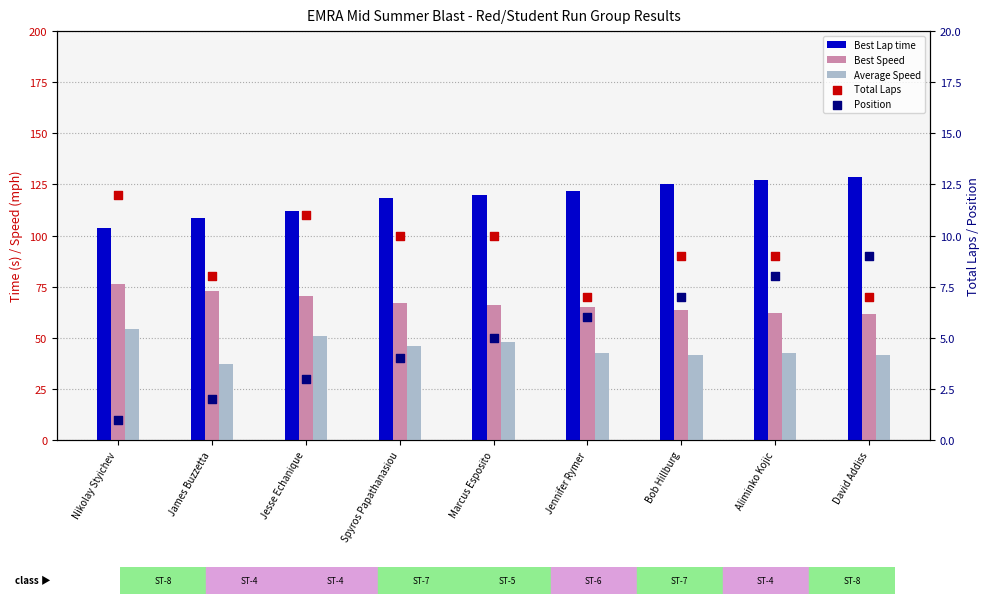

What is the total value across all series at Aliminko Kojic?

249.2